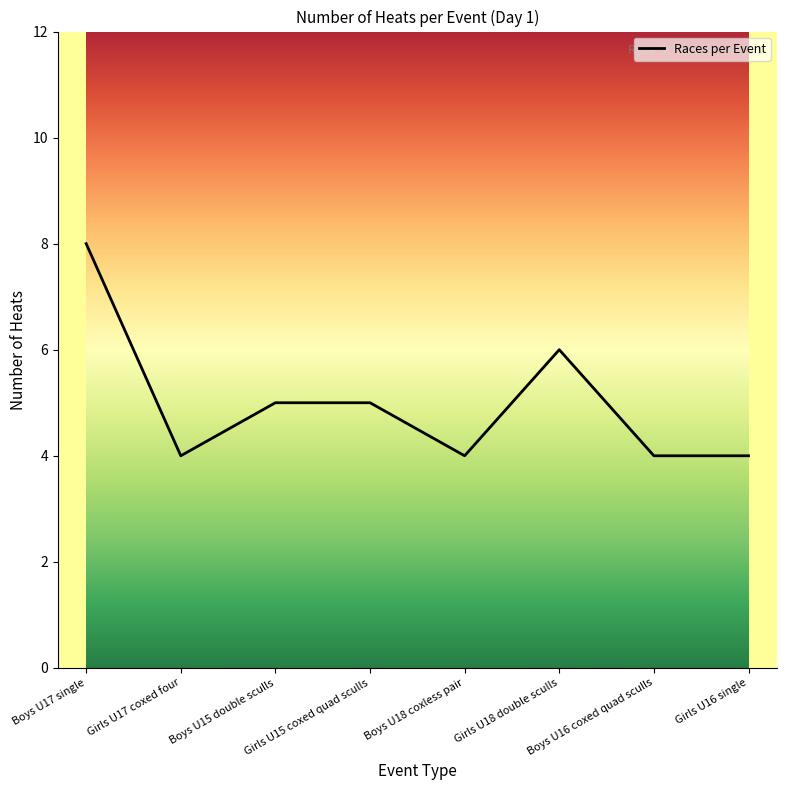

What position from the right is Boys U16 coxed quad sculls?

2